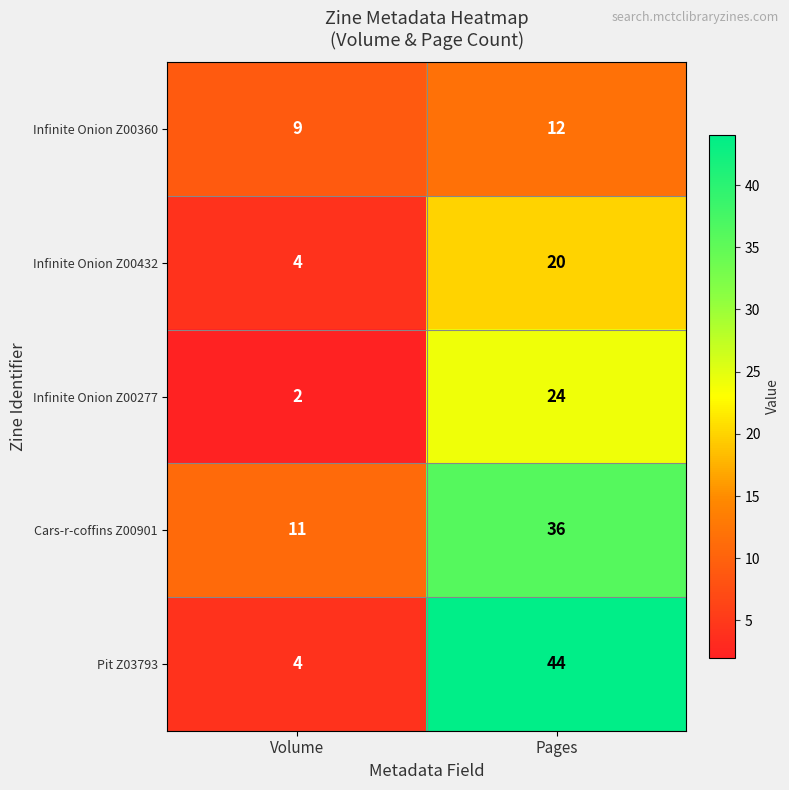

How many data points does each series have?

2